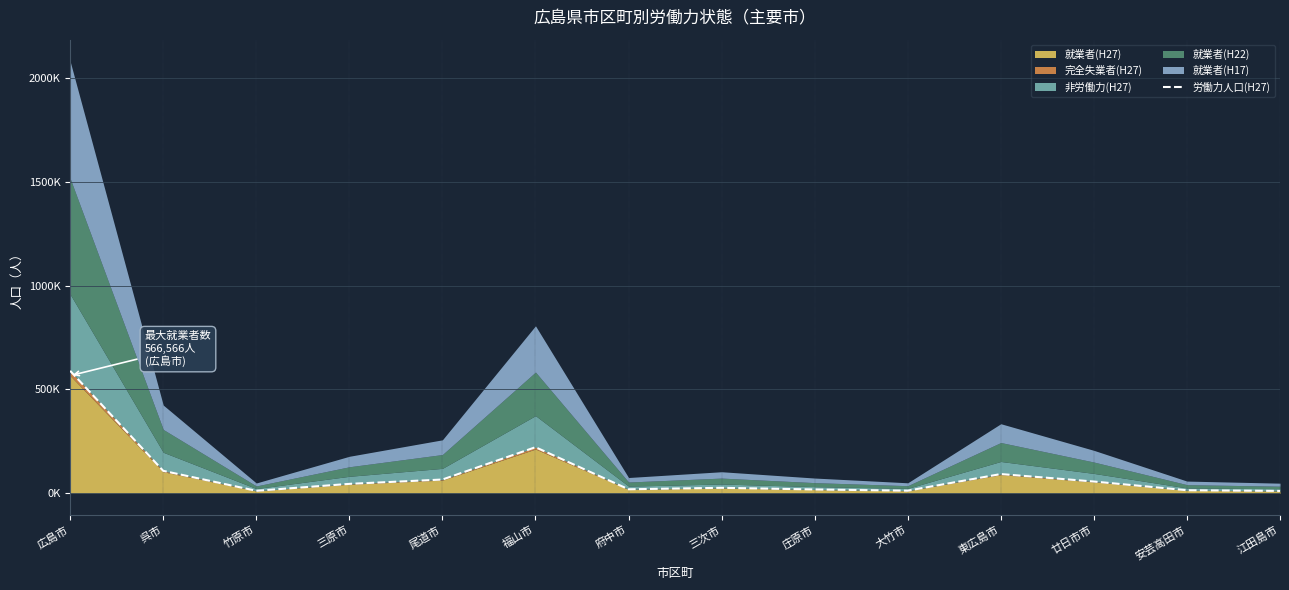

At which label is the value closest to 300848?

福山市